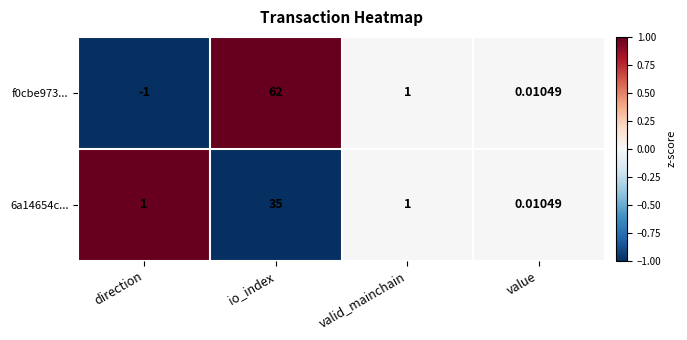

Is the value of f0cbe973... at io_index greater than the value of 6a14654c... at direction?

Yes